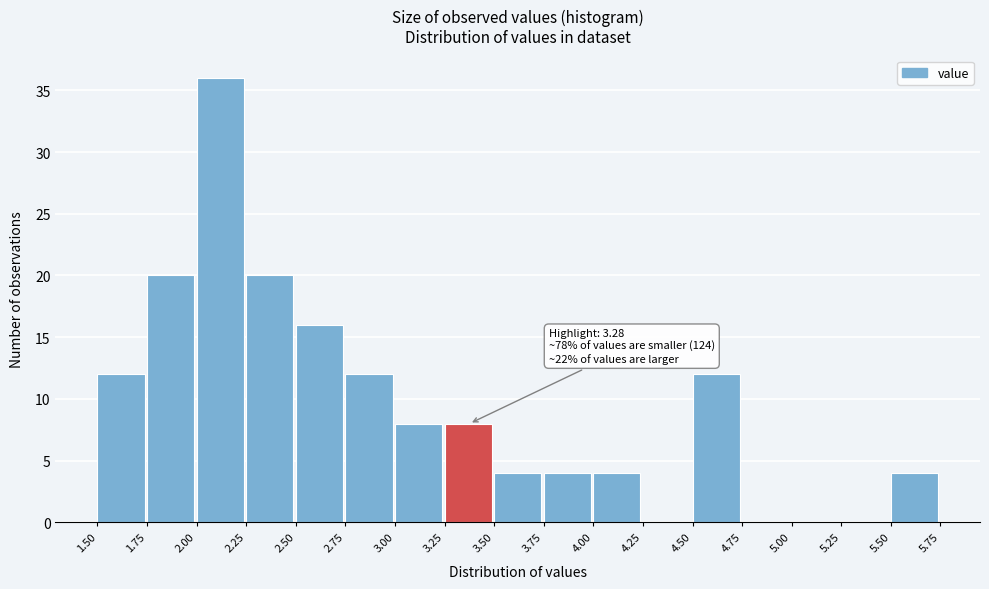

Over which range of the x-axis is the bar tallest?

2.00 to 2.25